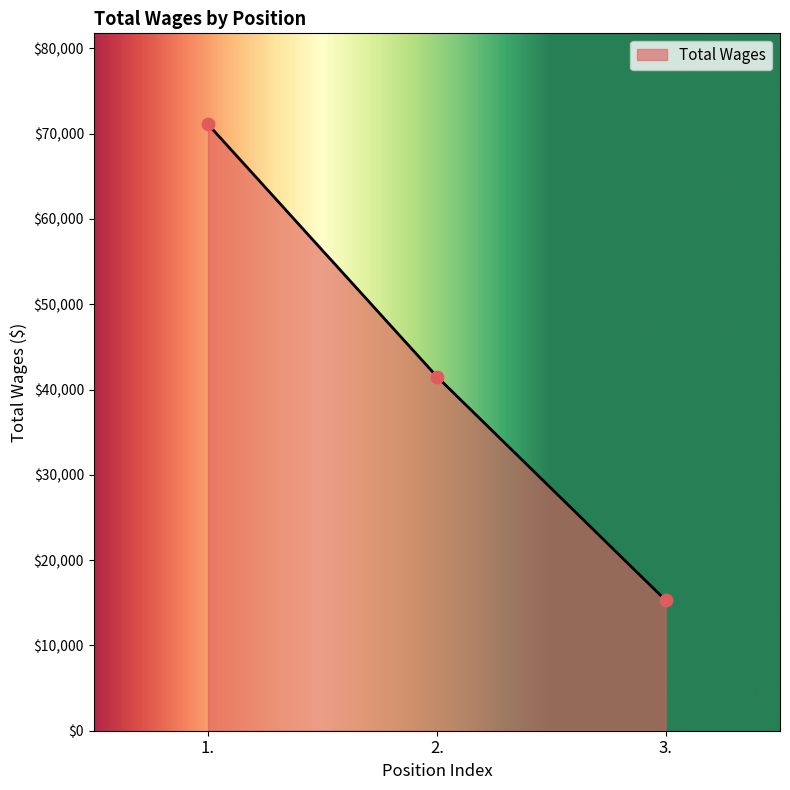

Which has a higher value, 3. or 1.?

1.